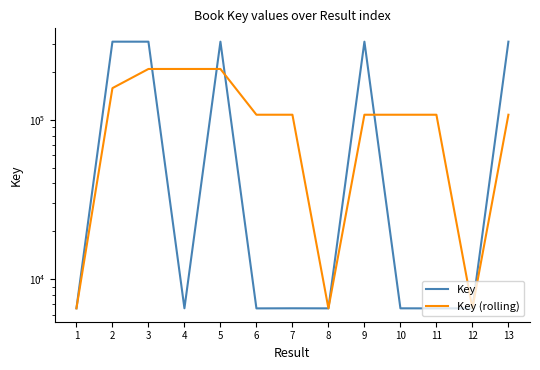

Which series has the largest total across all categories?

Key